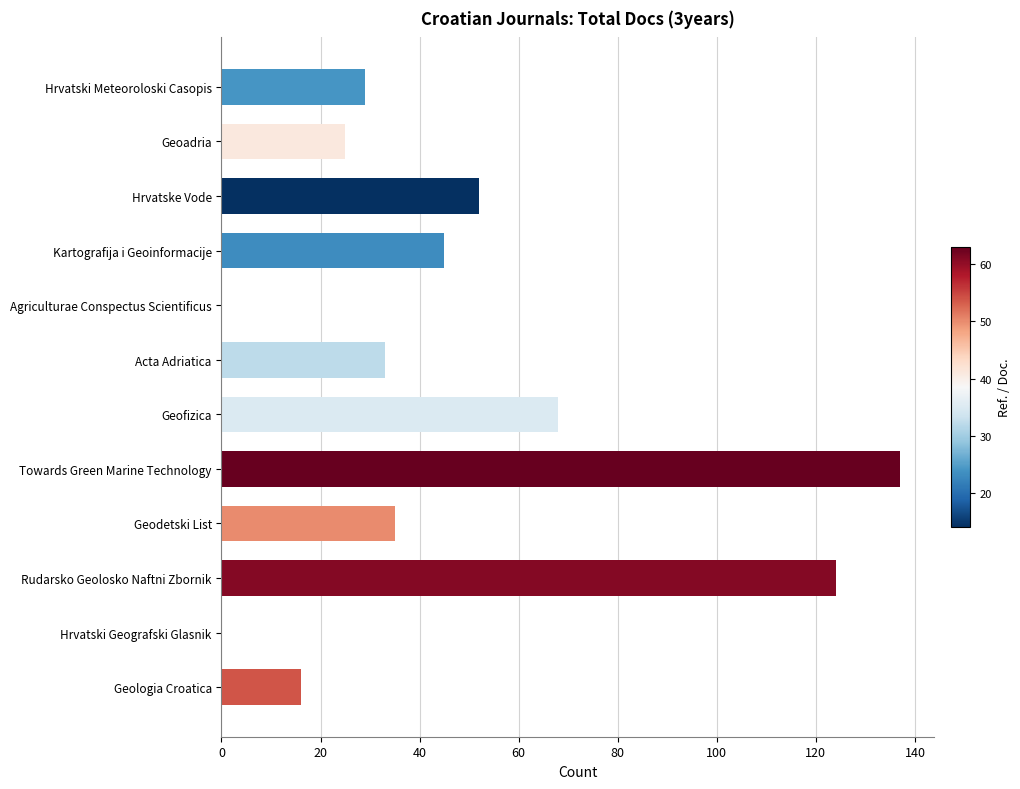

What is the sum of all values?

564